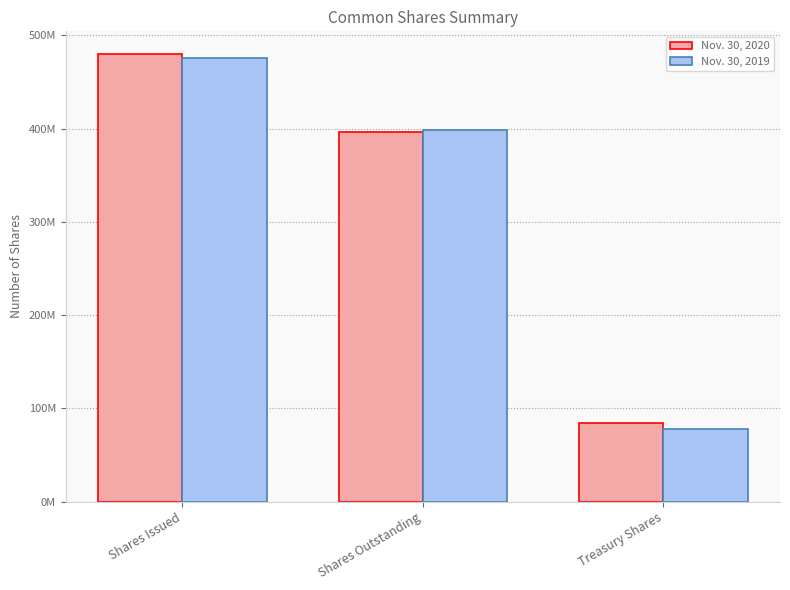

What is the label of the 3rd bar from the right?

Shares Issued